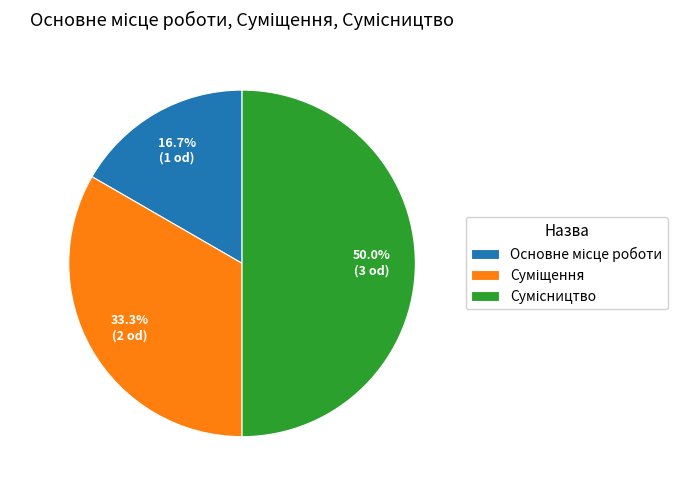

How many segments does this pie chart have?

3